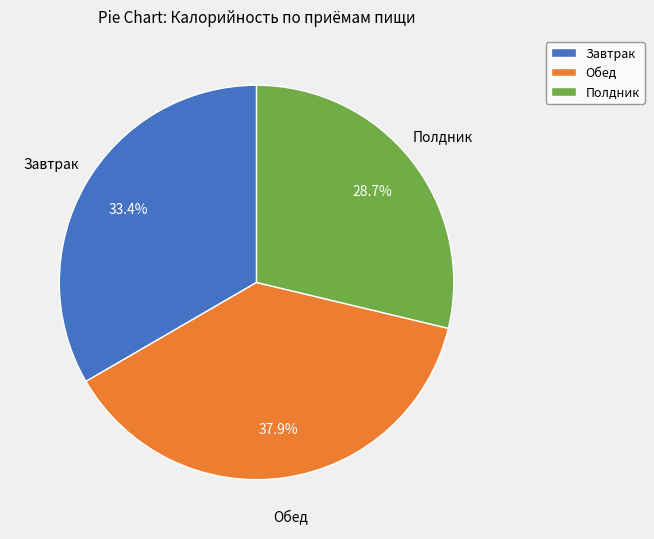

What is the ratio of the value at Обед to the value at Полдник?

1.3